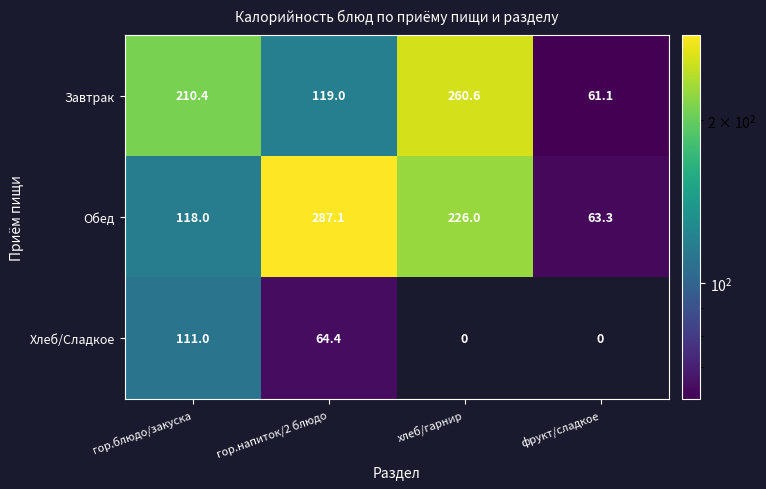

Is the value of Обед at хлеб/гарнир greater than the value of Завтрак at фрукт/сладкое?

Yes